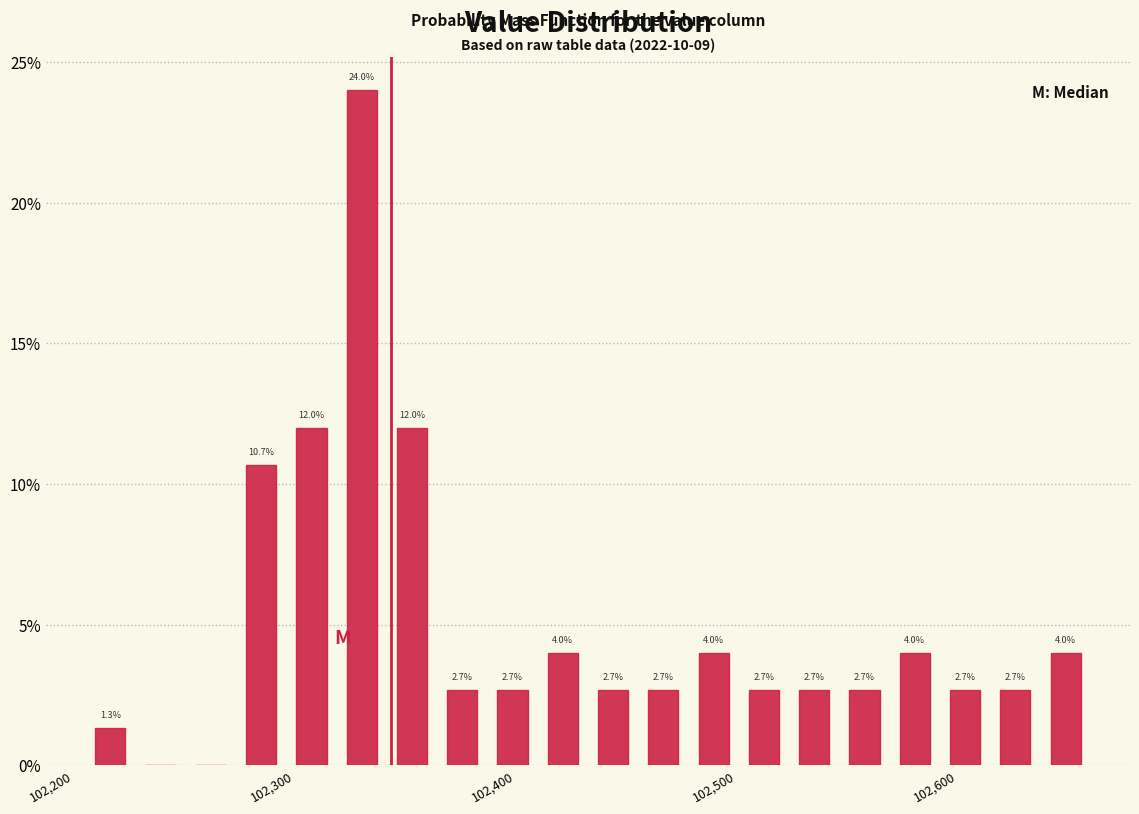

Read against the x-axis, roughly where is the centre of the tallest bar?

102330